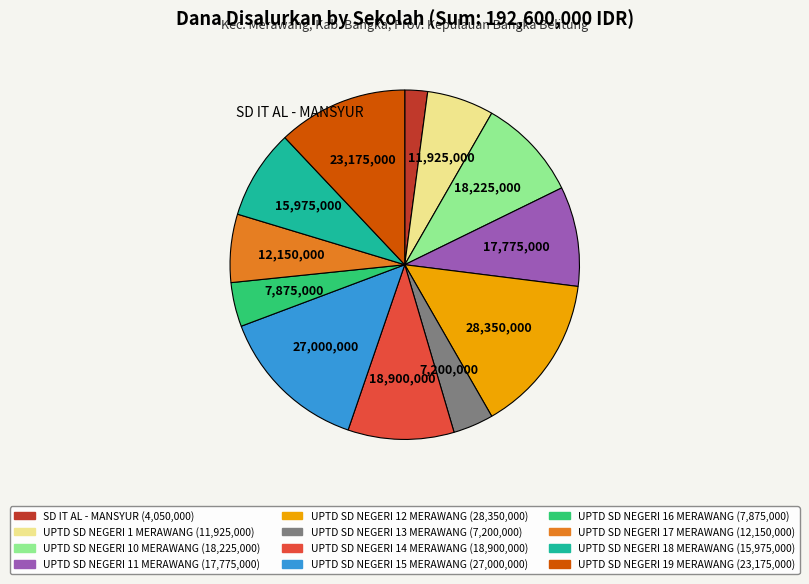

Is there any slice that represents more than half of the pie?

No